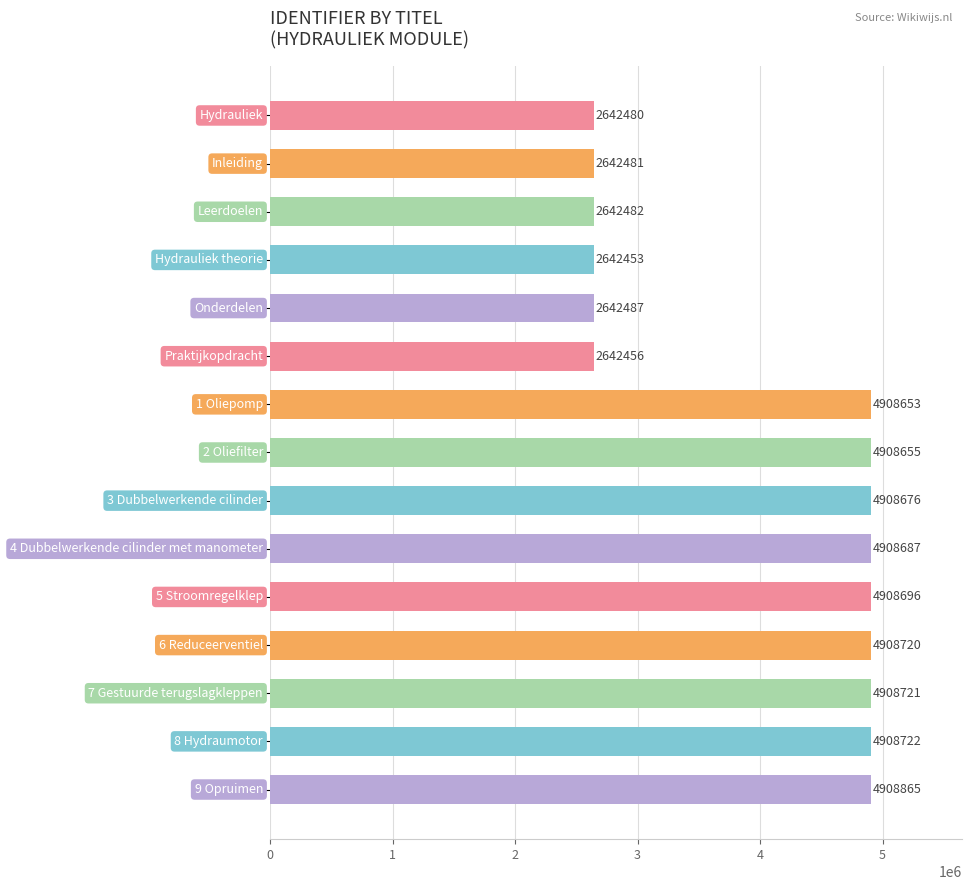

What is the maximum value shown in the chart?

4908865